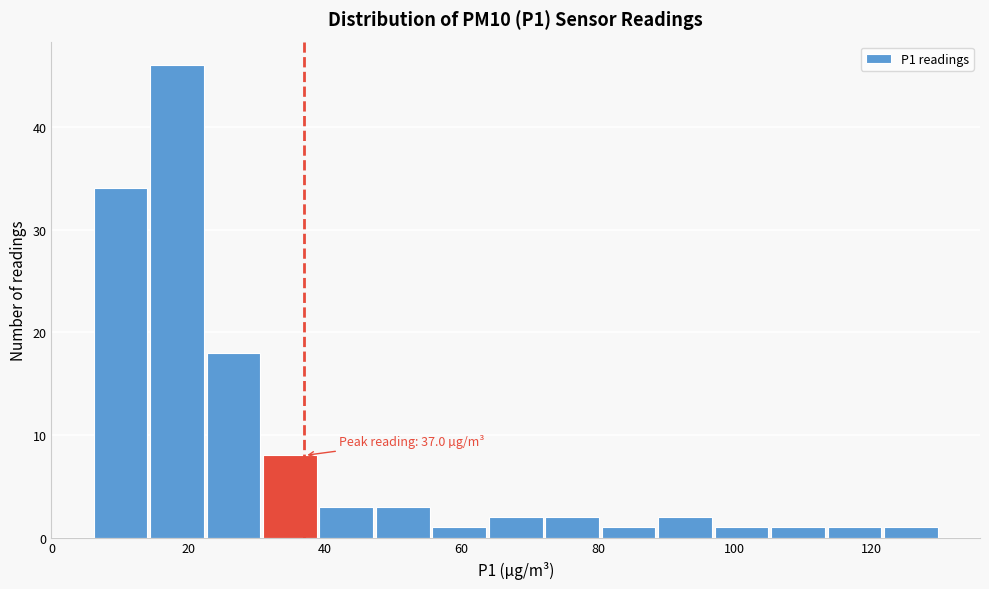

Over which range of the x-axis is the bar tallest?

14 to 22